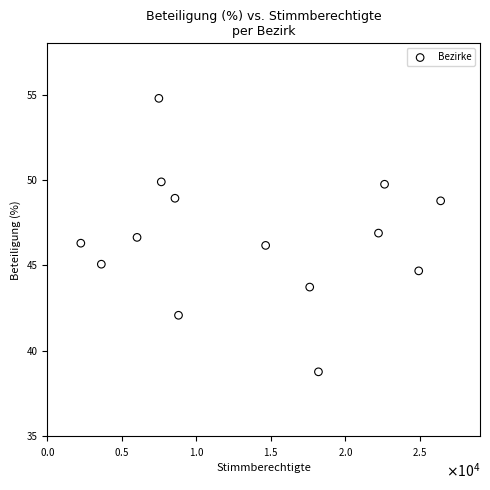

What is the range of Y values (max minus min)?

16.0